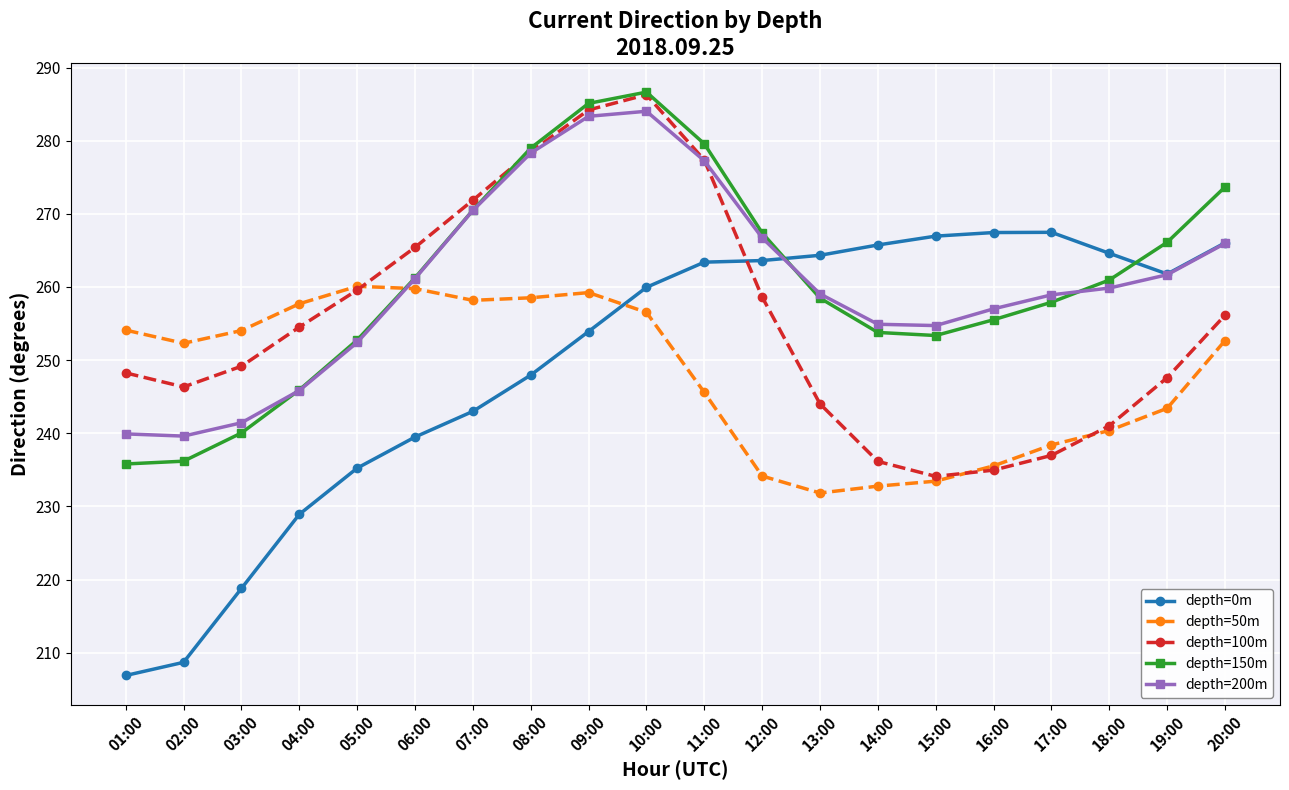

At which category is the sum across all series the highest?

10:00